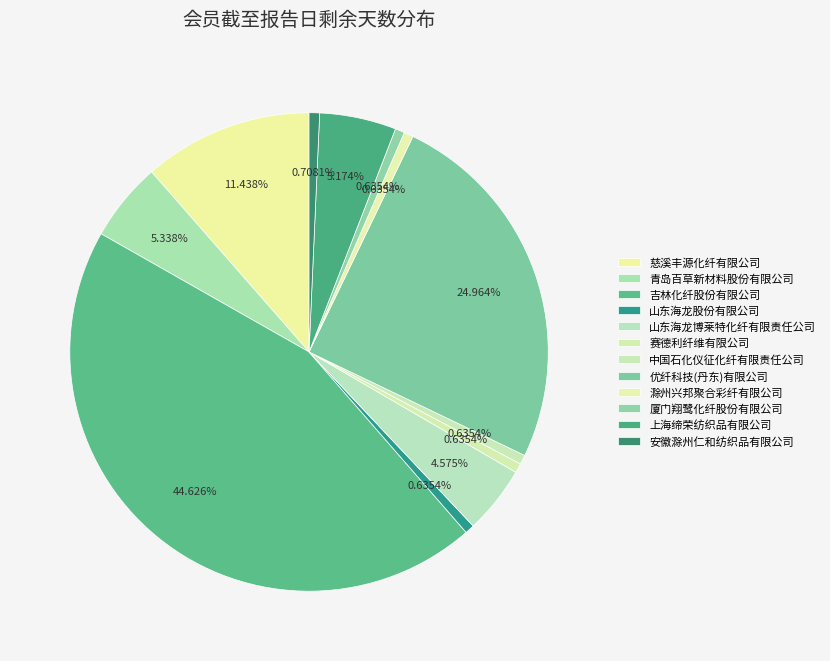

Is the sum of 优纤科技(丹东)有限公司 and 吉林化纤股份有限公司 greater than half?

Yes